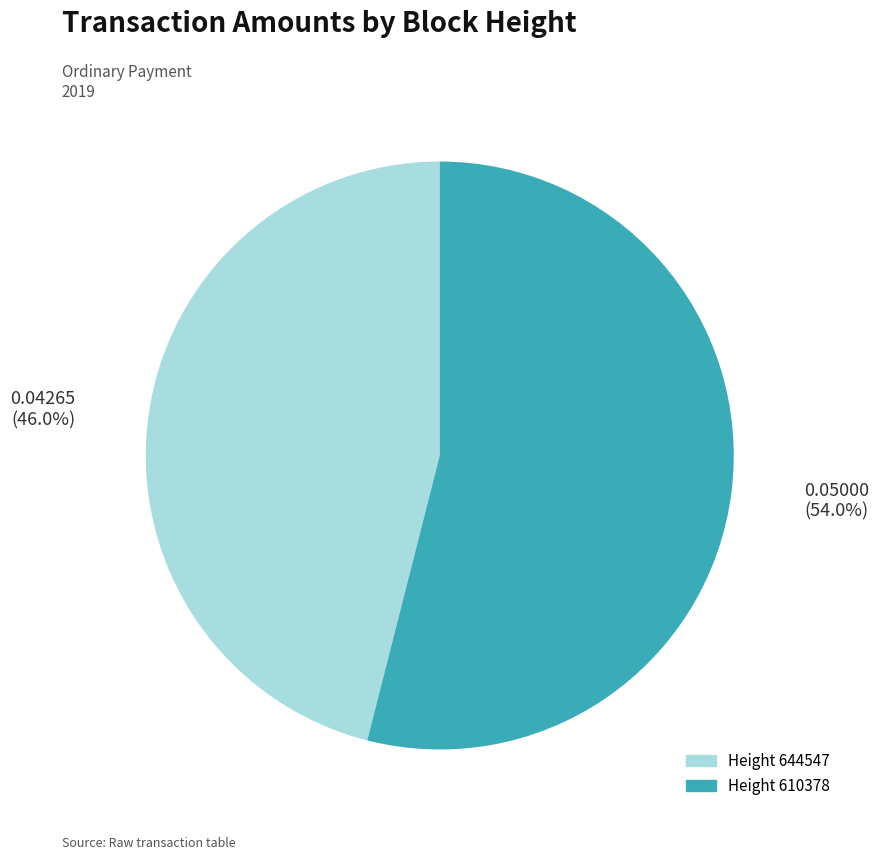

Is there any slice that represents more than half of the pie?

Yes